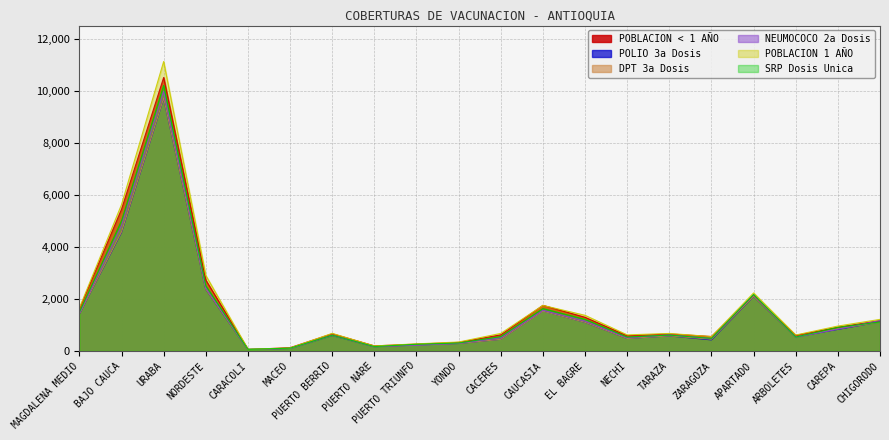

How many series are shown in this chart?

6